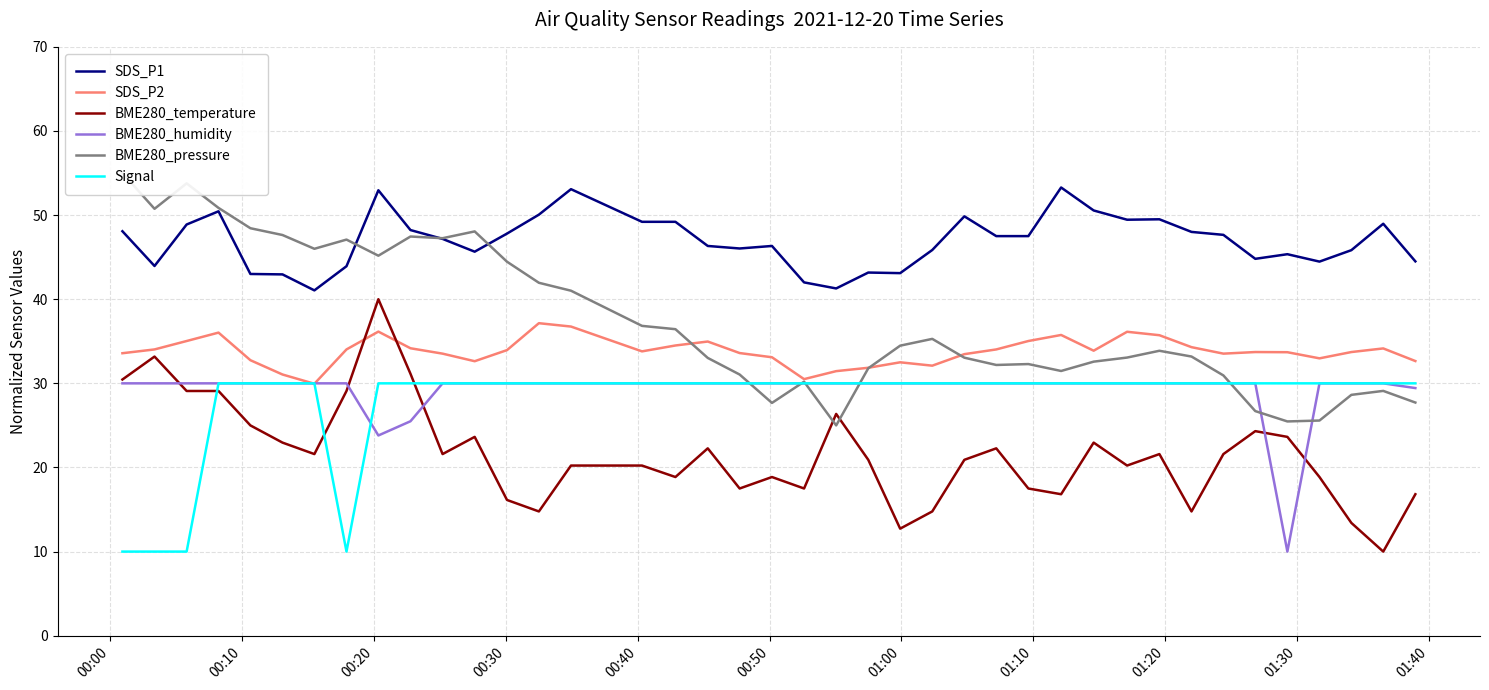

Which series has the largest range (max minus min)?

BME280_temperature